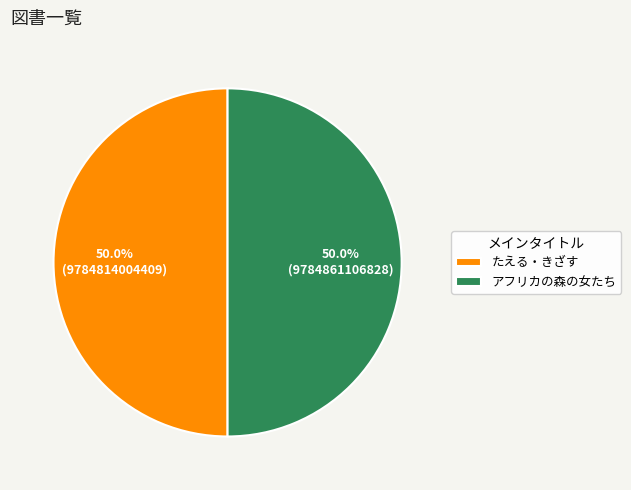

To the nearest percent, what percentage of the pie is たえる・きざす?

50%